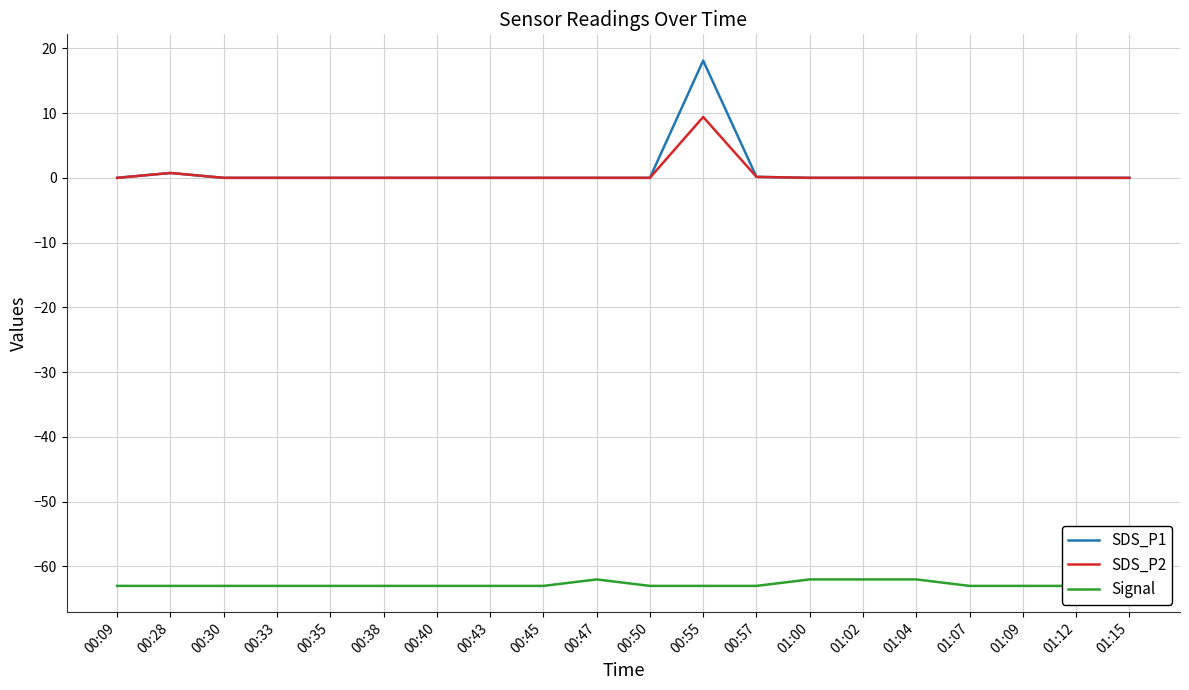

At which category does Signal reach its first local peak?

00:47